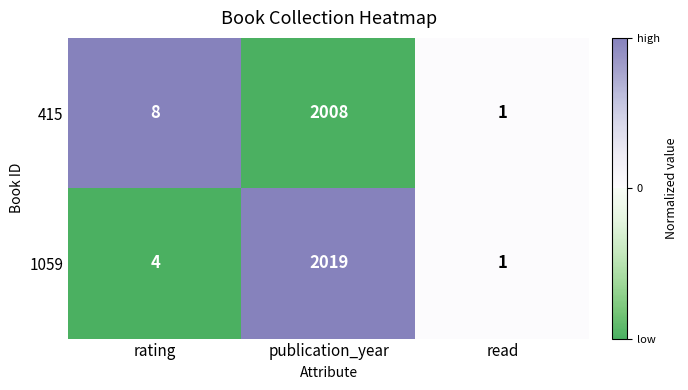

Rank the series at publication_year from lowest to highest value.

415, 1059